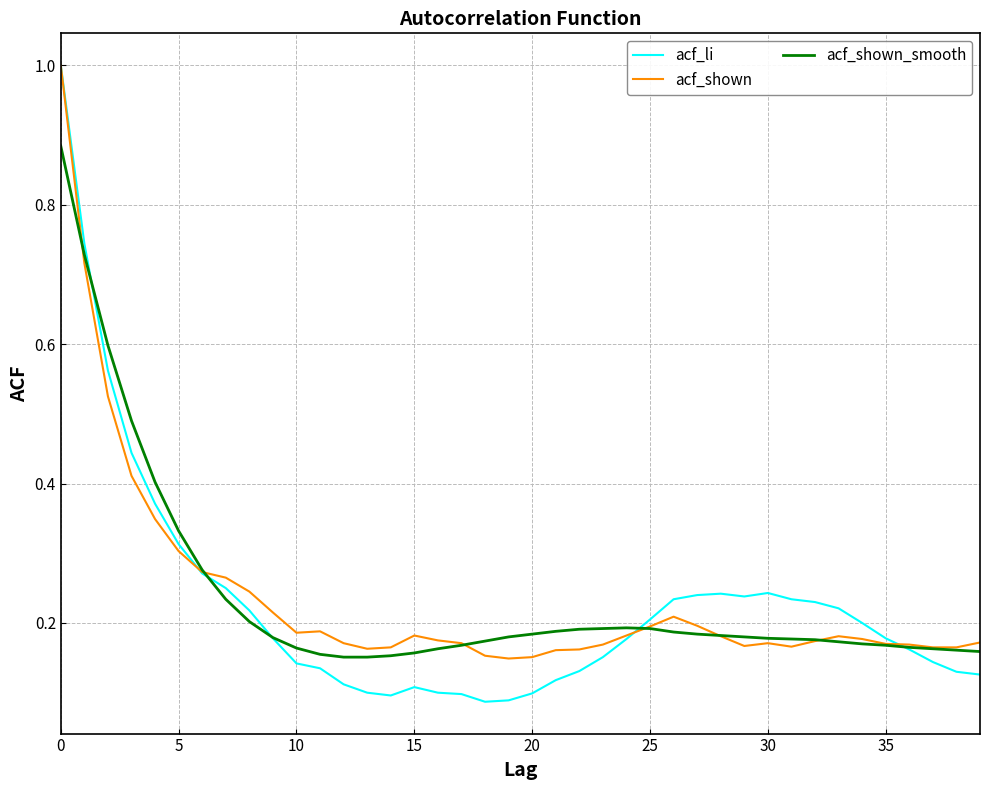

What is the greatest value displayed?

1.0